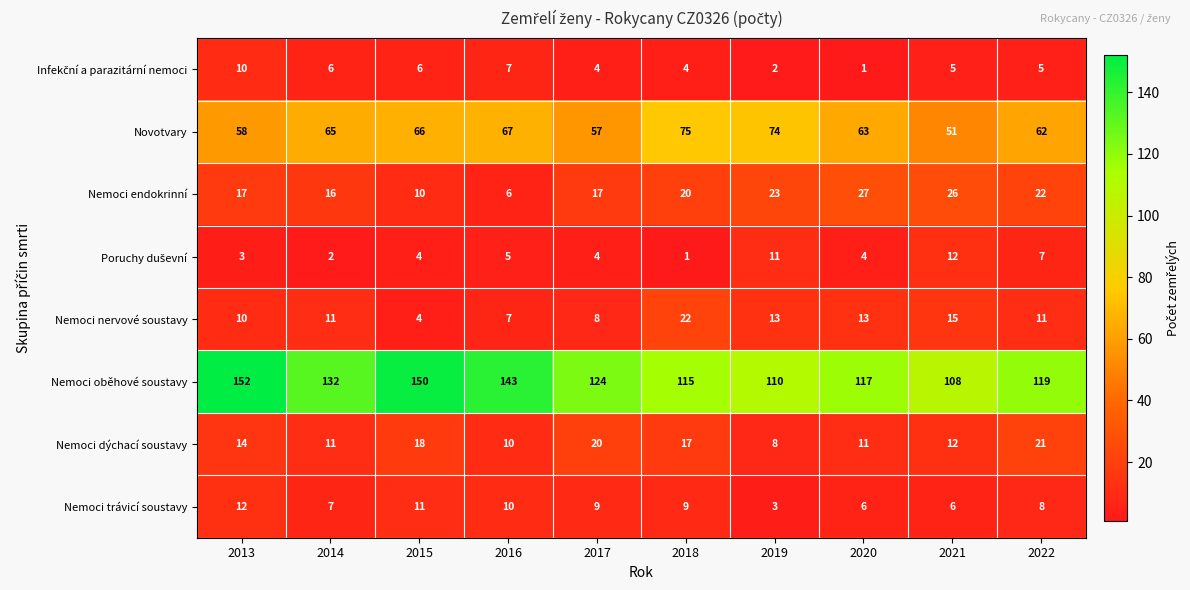

At which category does the chart reach its peak across all series?

2013